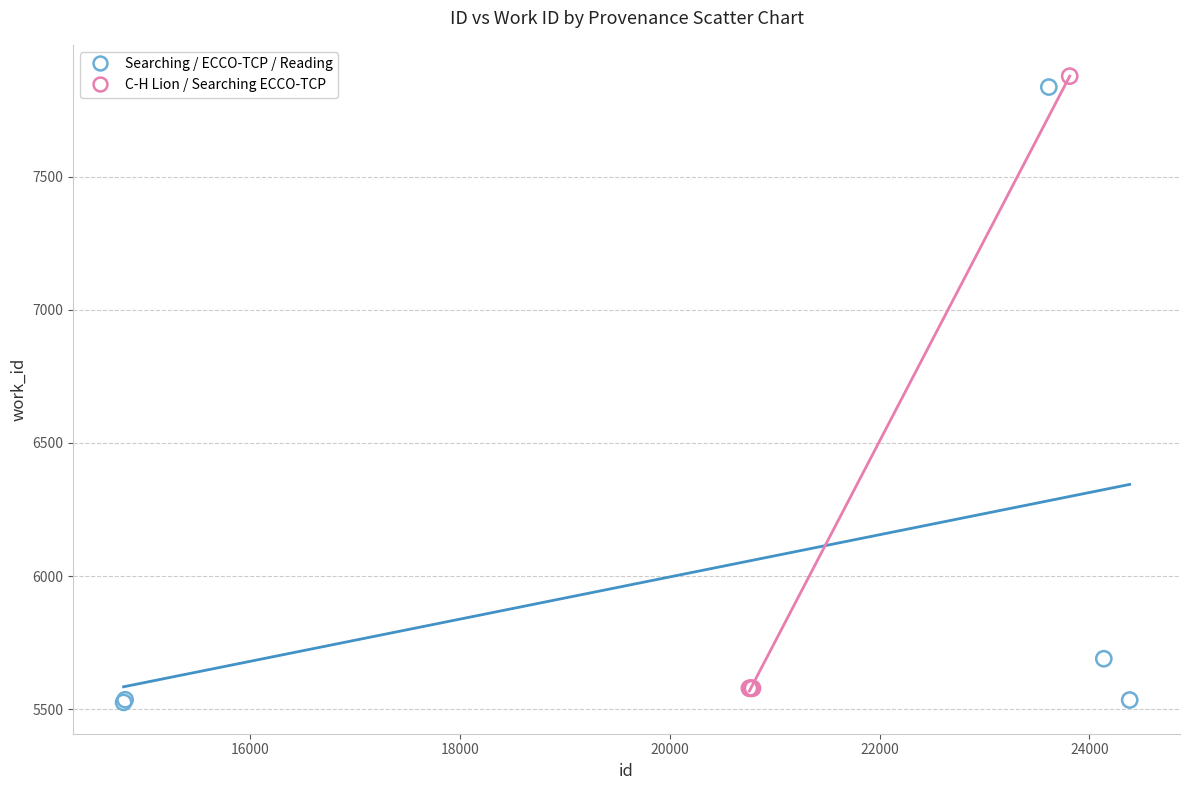

Which series contains the highest Y value?

C-H Lion / Searching ECCO-TCP